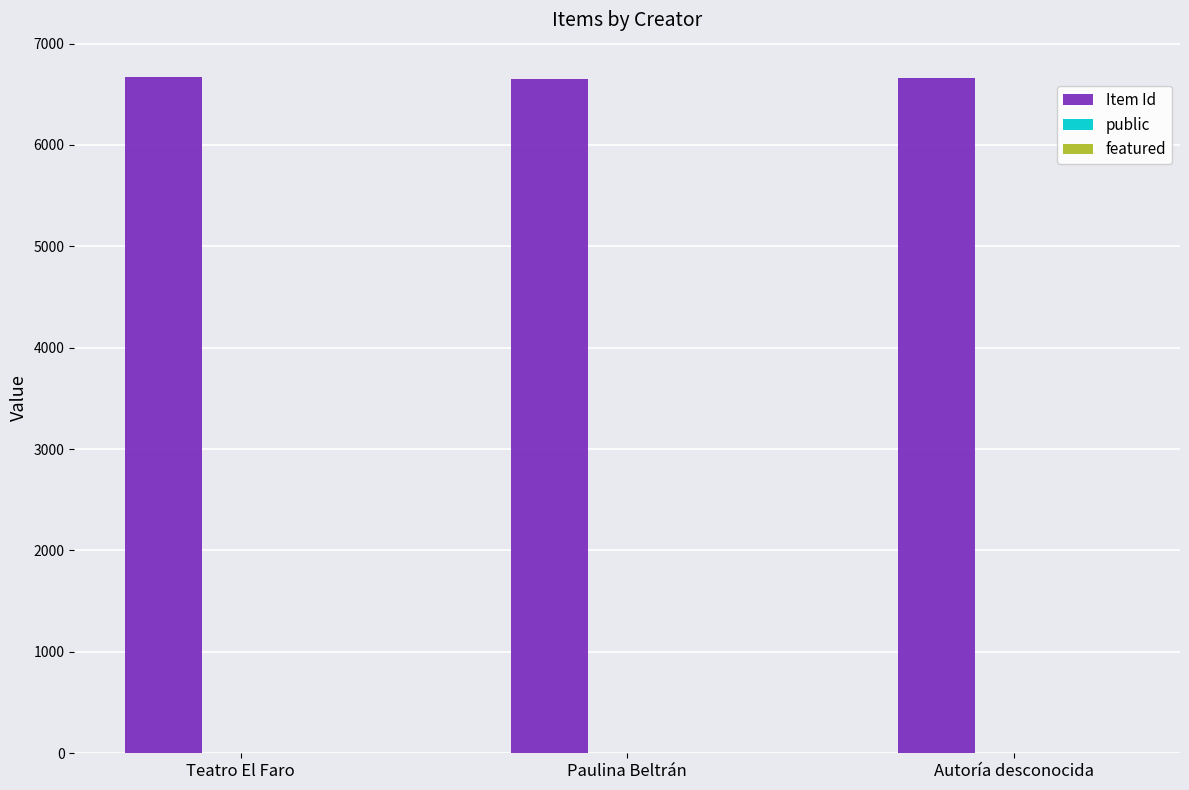

The value of Item Id at Teatro El Faro is 6675.0. True or false?

True